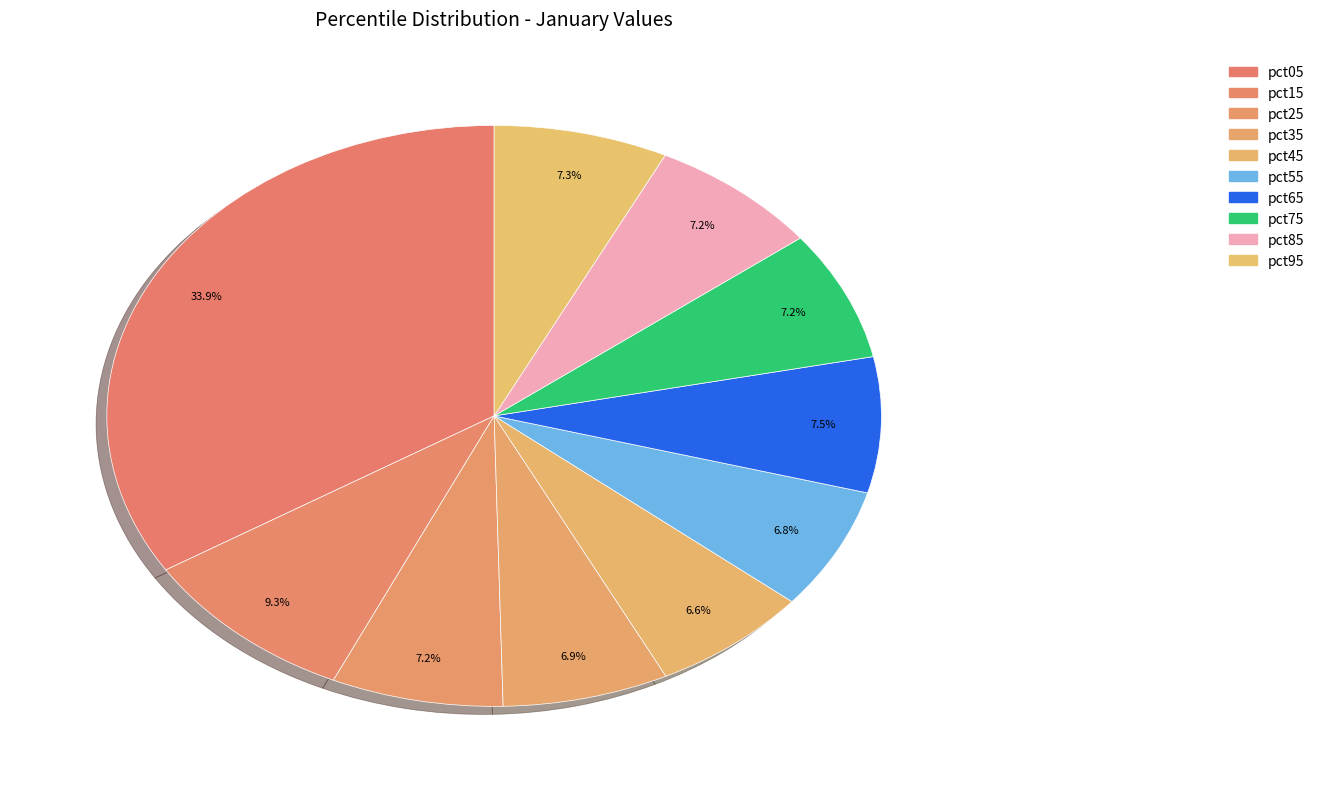

How many segments does this pie chart have?

10